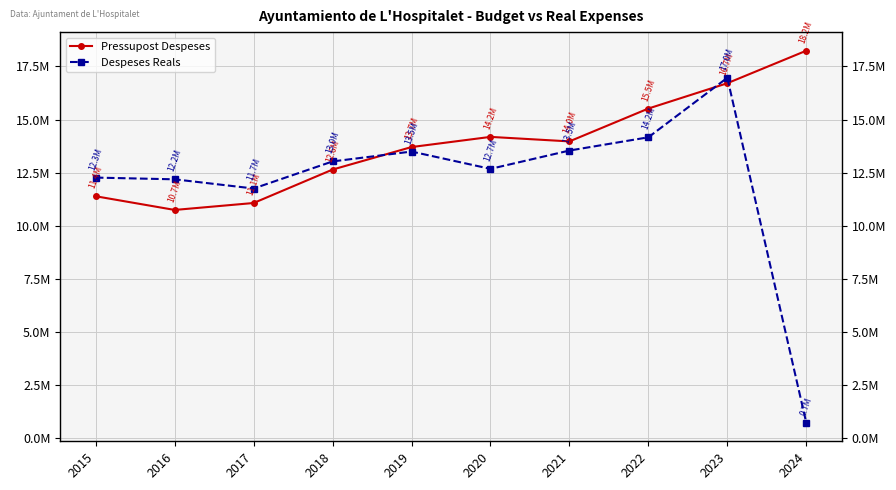

At 2022, list the series in order from largest to smallest.

Pressupost Despeses, Despeses Reals